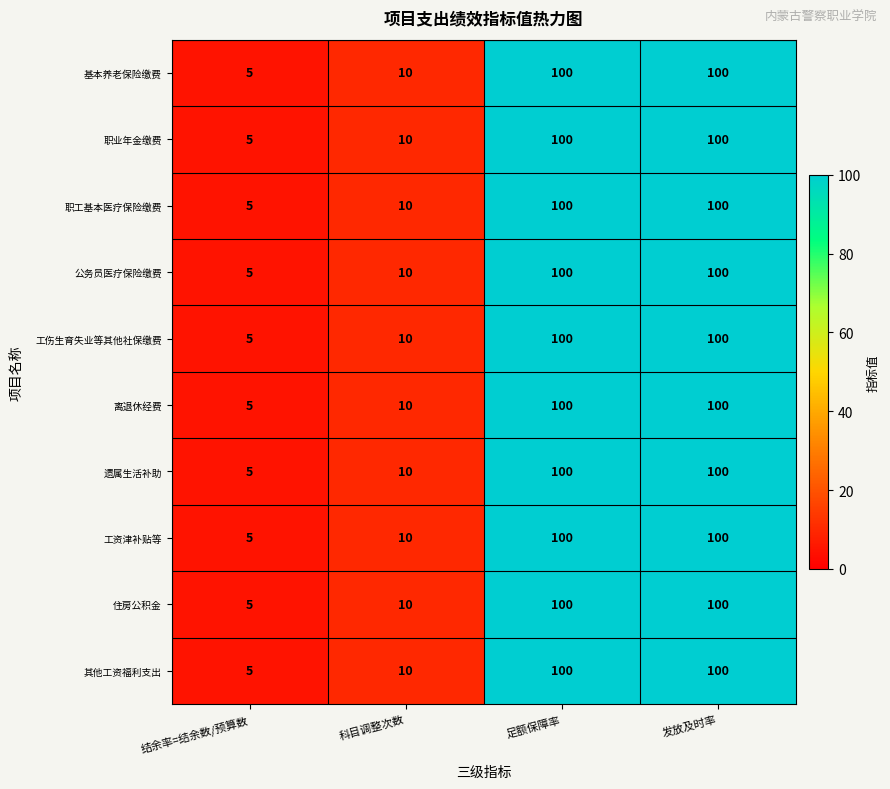

At how many categories does at least one series exceed 23?

2